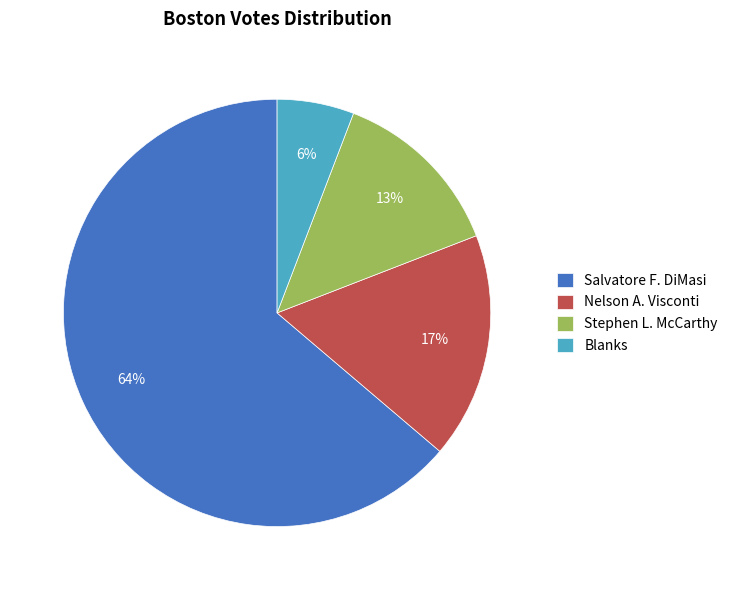

Which has a higher value, Nelson A. Visconti or Blanks?

Nelson A. Visconti